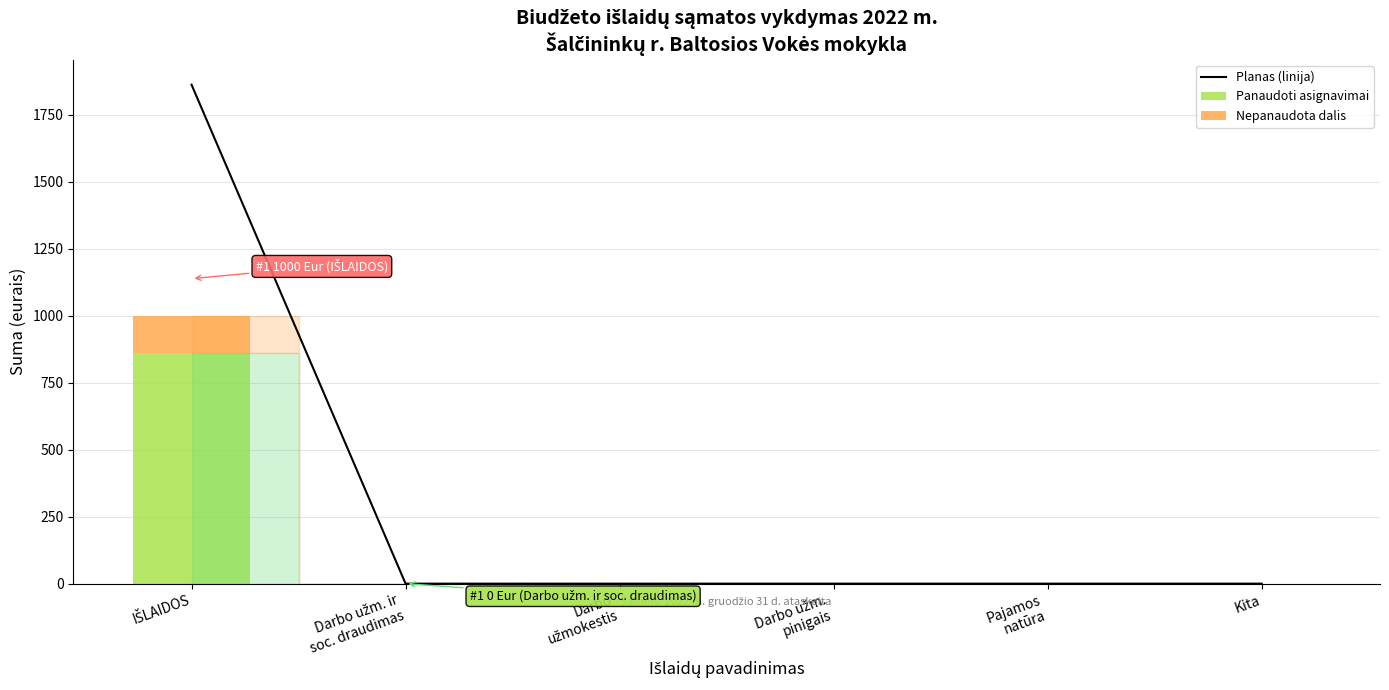

What is the label of the 3rd bar from the left?

Darbo
užmokestis